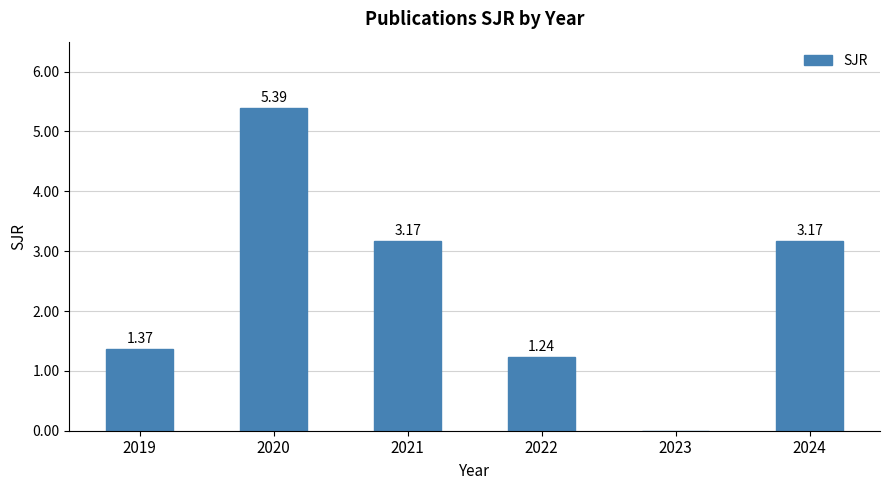

What is the ratio of the value at 2024 to the value at 2021?

1.0